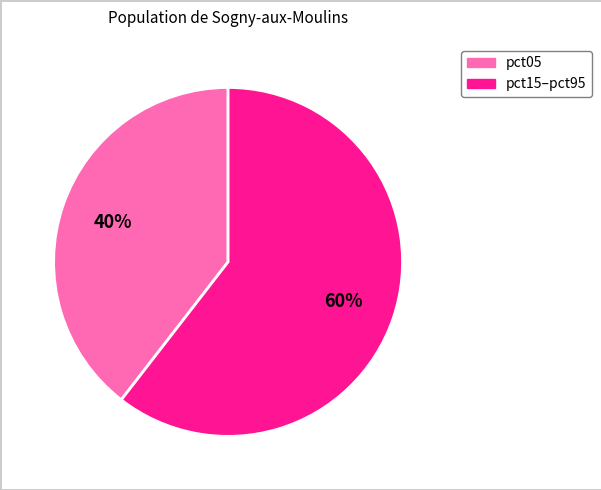

Is there any slice that represents more than half of the pie?

Yes